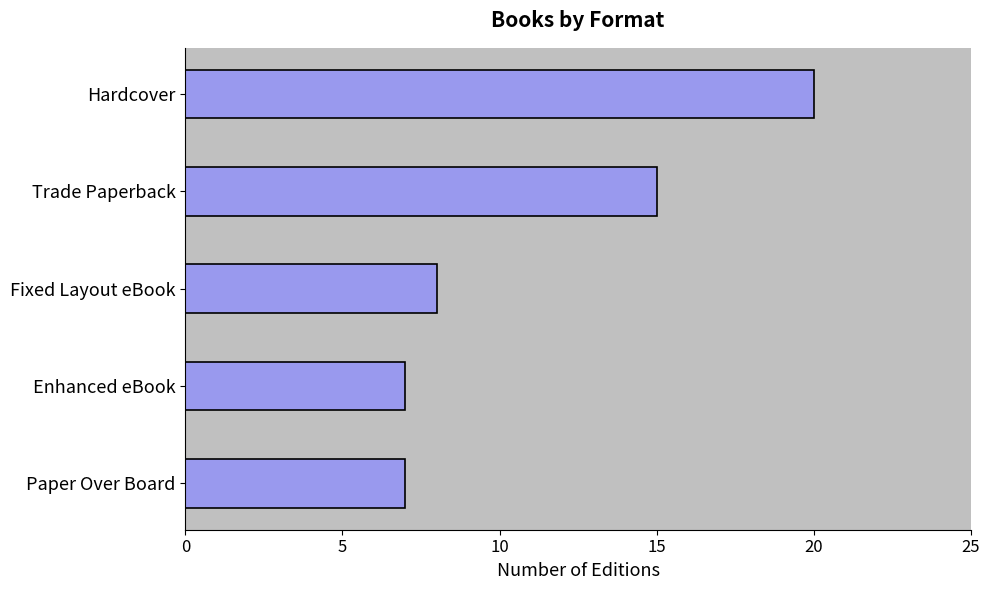

What is the difference between the values at Trade Paperback and Enhanced eBook?

8